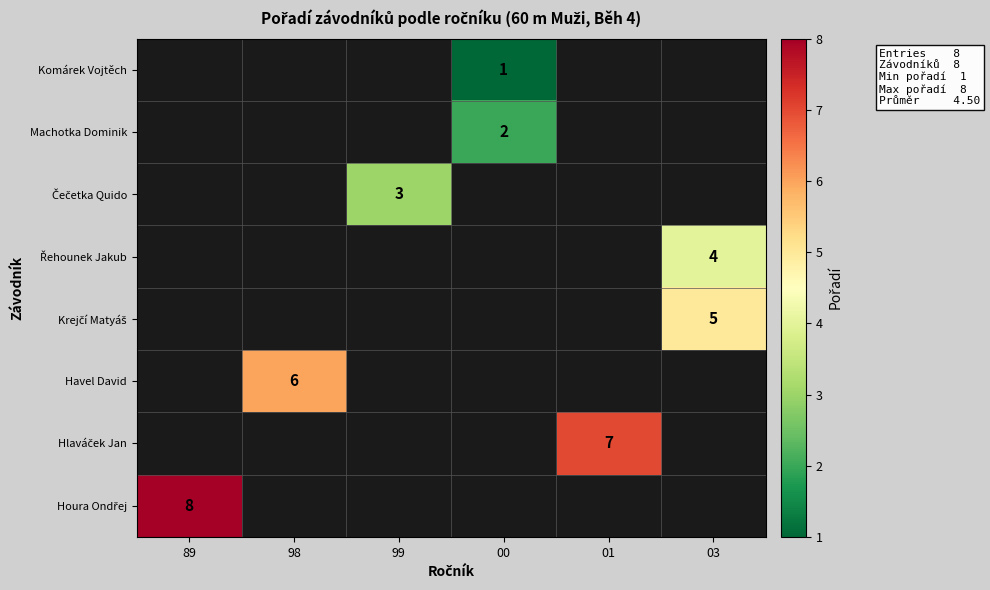

What is the highest value of the Houra Ondřej series?

8.0